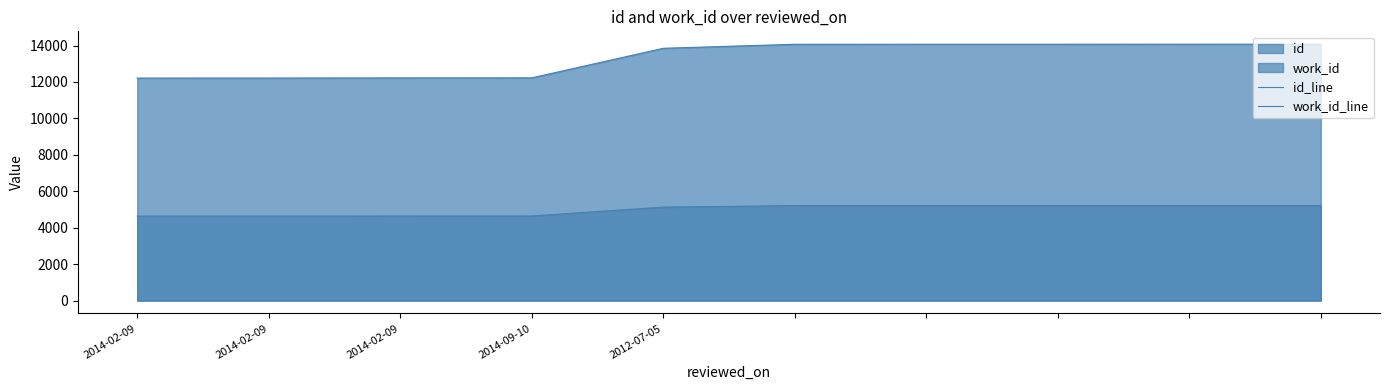

What is the smallest value displayed?

4637